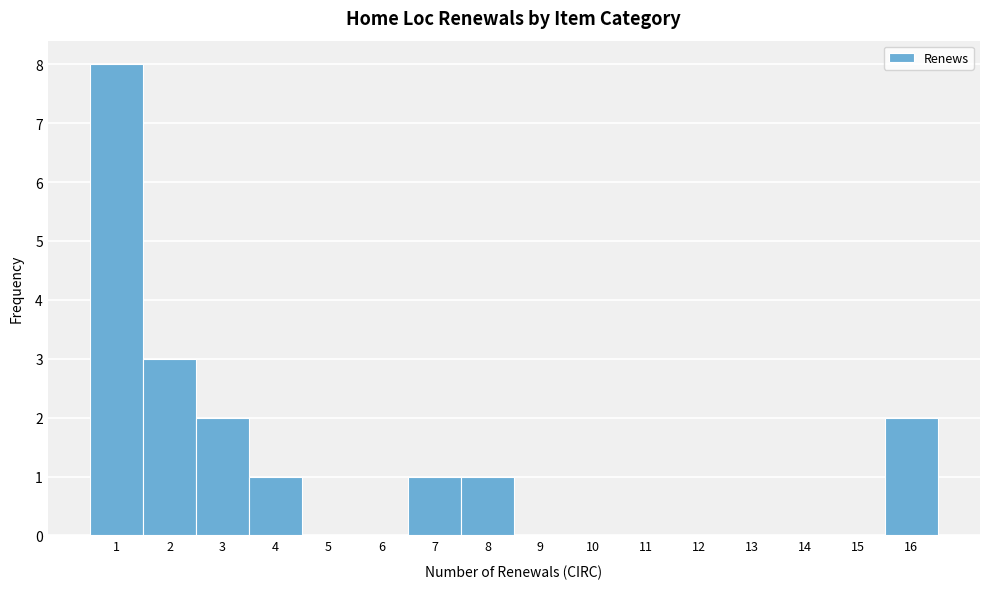

Reading left to right, what are all the values shown in this chart?

1=8	2=3	3=2	4=1	5=0	6=0	7=1	8=1	9=0	10=0	11=0	12=0	13=0	14=0	15=0	16=2